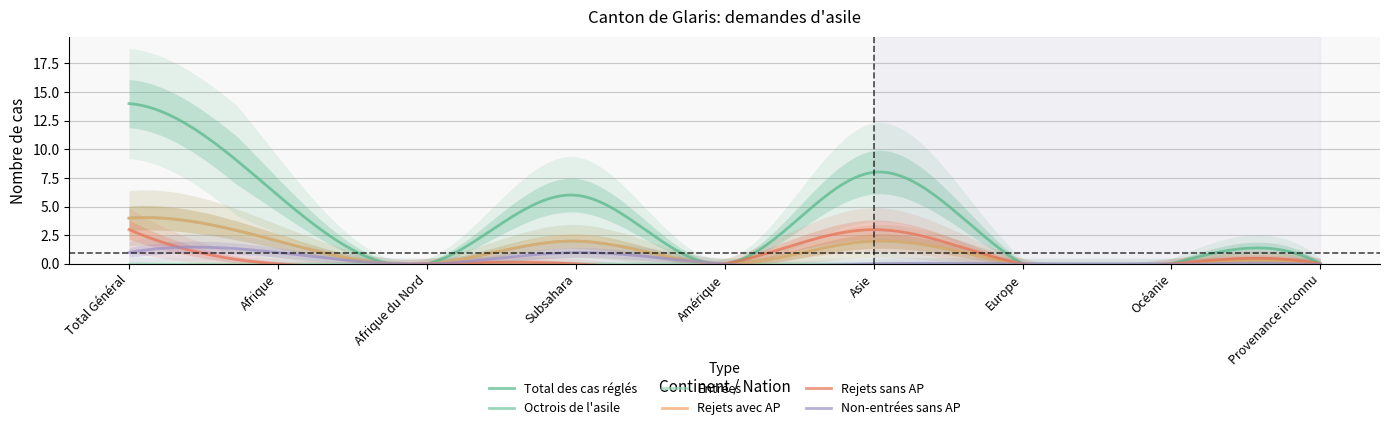

True or false: Total des cas réglés and Non-entrées sans AP cross at least once.

False